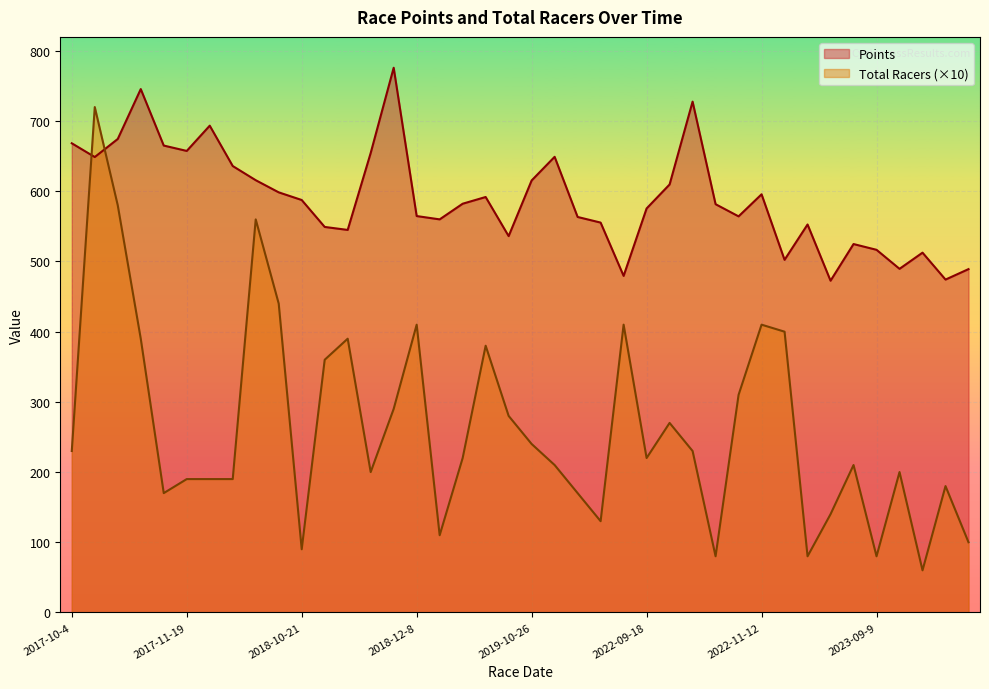

Read the Points value at 2023-09-23.

489.6